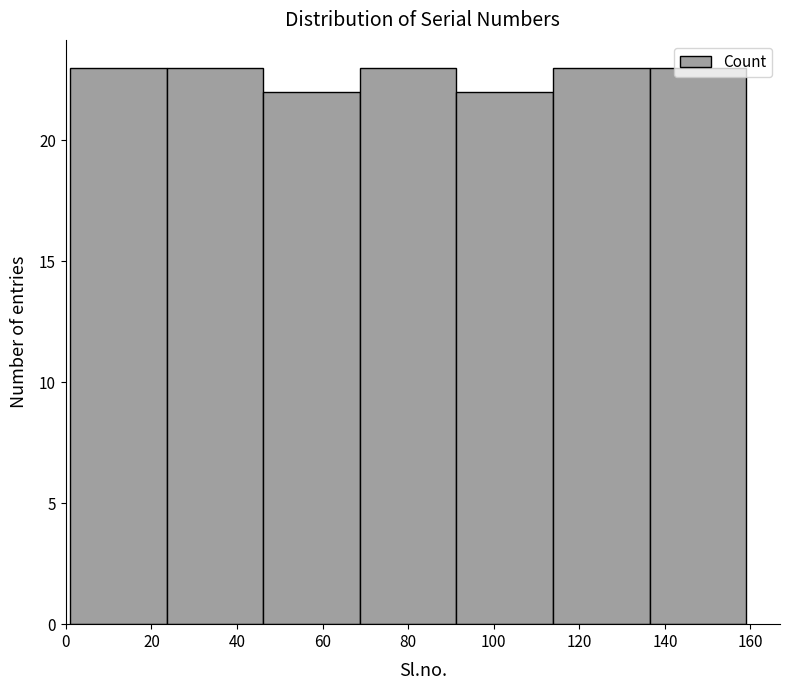

Reading left to right, transcribe this chart: for each bar, give the range it covers on the x-axis and its height. Neither the bar edges nor the heights are printed on the chart, so give them approximately, as read against the axes.

2 to 24: 23
24 to 46: 23
46 to 68: 22
68 to 92: 23
92 to 114: 22
114 to 136: 23
136 to 160: 23